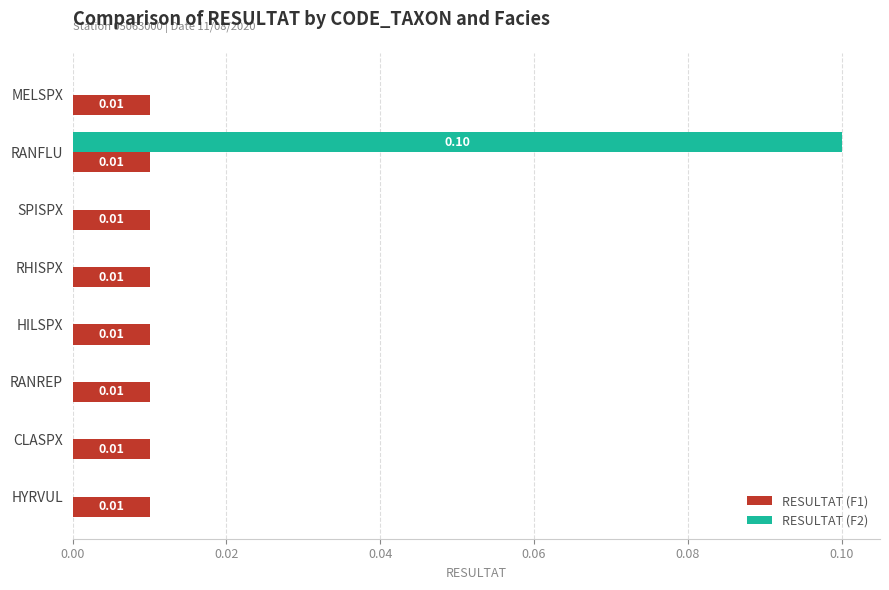

Between MELSPX and RANFLU, which series saw the biggest shift?

RESULTAT (F2)